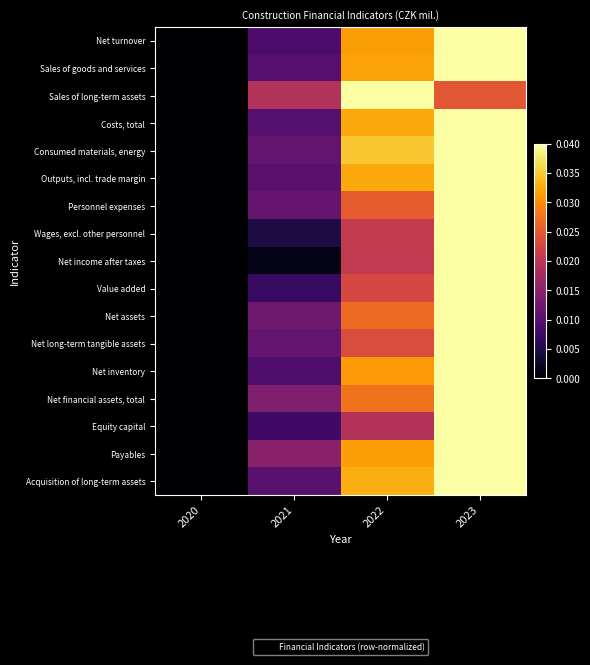

Rank the categories by Net financial assets, total value from lowest to highest.

2020, 2021, 2022, 2023